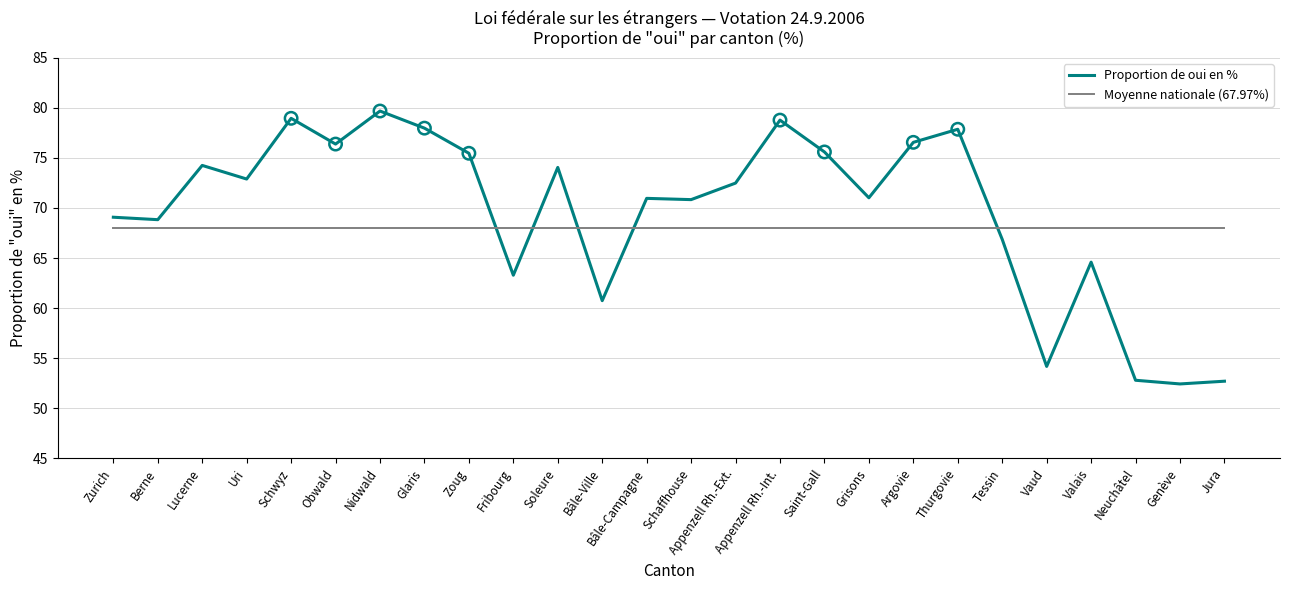

What is the spread (max minus min) of values at Tessin?

1.1